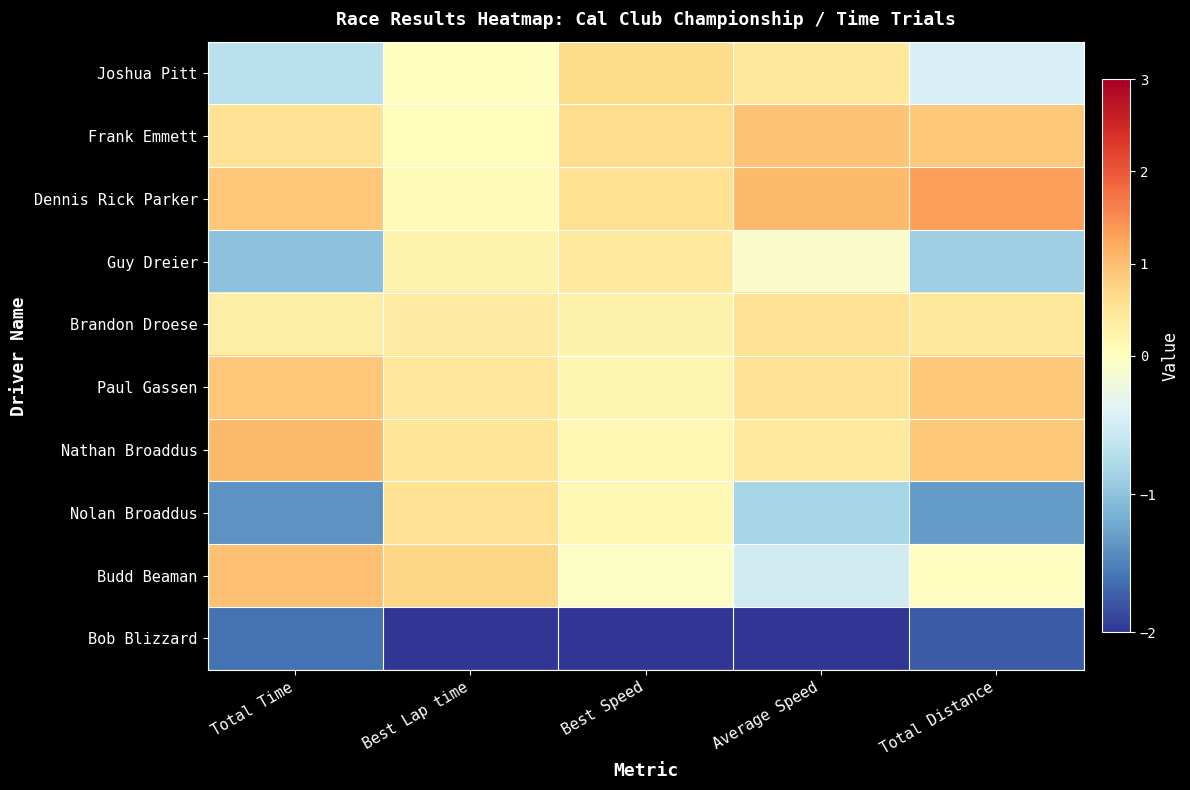

Reading left to right, transcribe all the data shown in this chart.

Joshua Pitt: Total Time=-0.7	Best Lap time=0.0	Best Speed=0.6	Average Speed=0.4	Total Distance=-0.4
Frank Emmett: Total Time=0.5	Best Lap time=0.0	Best Speed=0.6	Average Speed=0.9	Total Distance=0.9
Dennis Rick Parker: Total Time=0.9	Best Lap time=0.1	Best Speed=0.6	Average Speed=1.0	Total Distance=1.3
Guy Dreier: Total Time=-1.0	Best Lap time=0.2	Best Speed=0.4	Average Speed=-0.1	Total Distance=-0.9
Brandon Droese: Total Time=0.3	Best Lap time=0.4	Best Speed=0.3	Average Speed=0.5	Total Distance=0.4
Paul Gassen: Total Time=0.9	Best Lap time=0.5	Best Speed=0.2	Average Speed=0.5	Total Distance=0.9
Nathan Broaddus: Total Time=1.0	Best Lap time=0.5	Best Speed=0.2	Average Speed=0.4	Total Distance=0.9
Nolan Broaddus: Total Time=-1.4	Best Lap time=0.5	Best Speed=0.1	Average Speed=-0.8	Total Distance=-1.3
Budd Beaman: Total Time=1.0	Best Lap time=0.7	Best Speed=-0.0	Average Speed=-0.5	Total Distance=-0.0
Bob Blizzard: Total Time=-1.6	Best Lap time=-2.9	Best Speed=-2.9	Average Speed=-2.5	Total Distance=-1.8